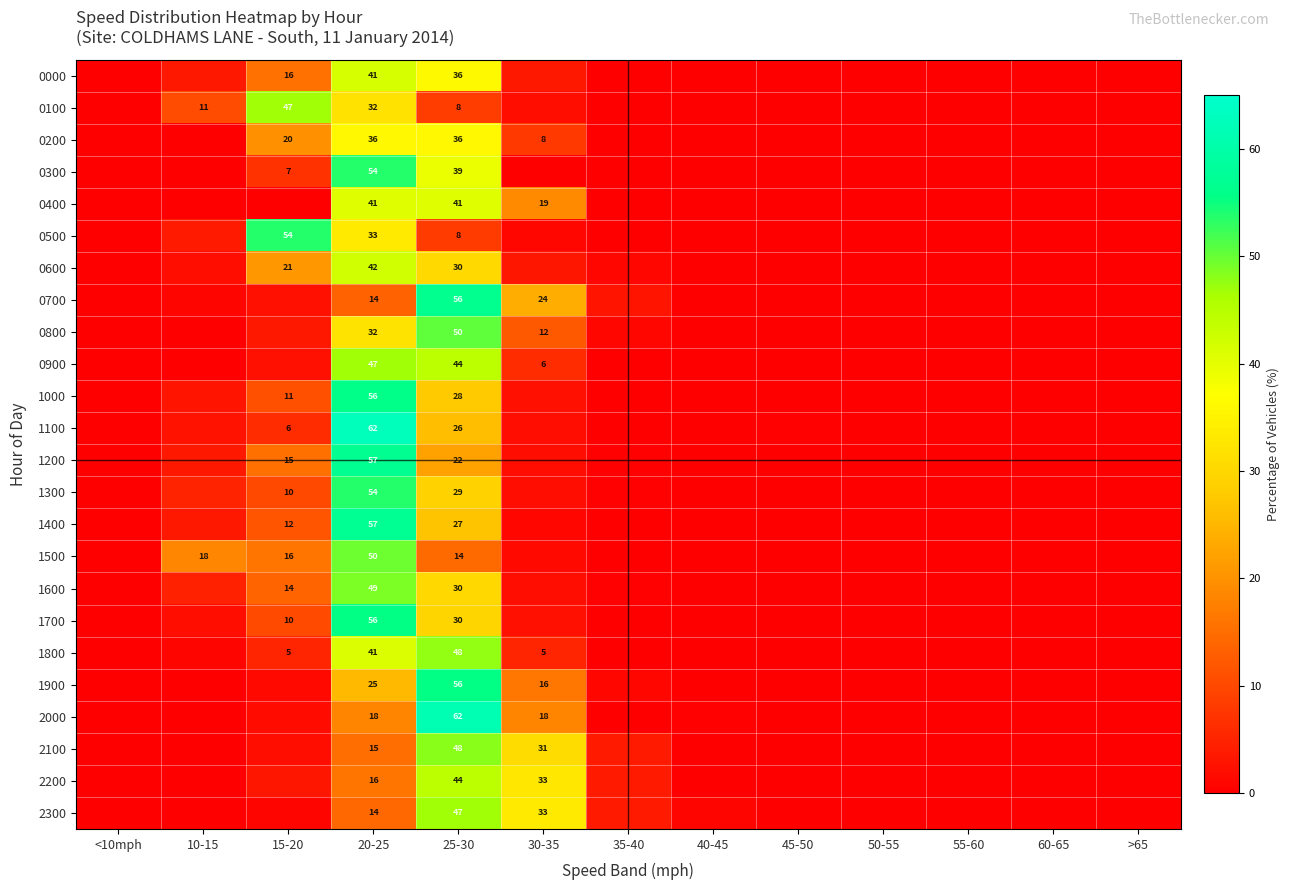

Which has a higher value, <10mph or 60-65?

<10mph